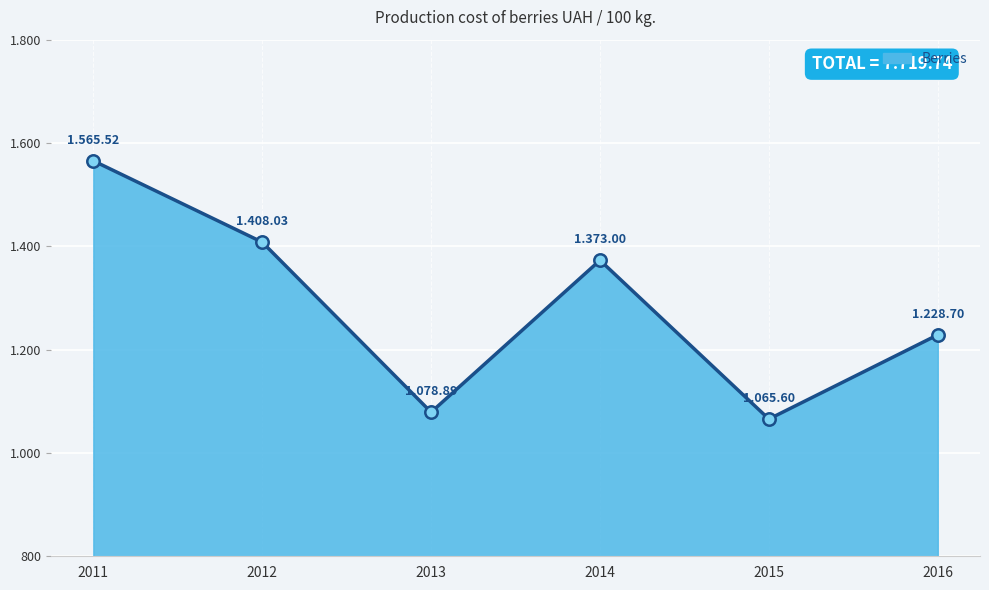

What is the ratio of the value at 2013 to the value at 2011?

0.7